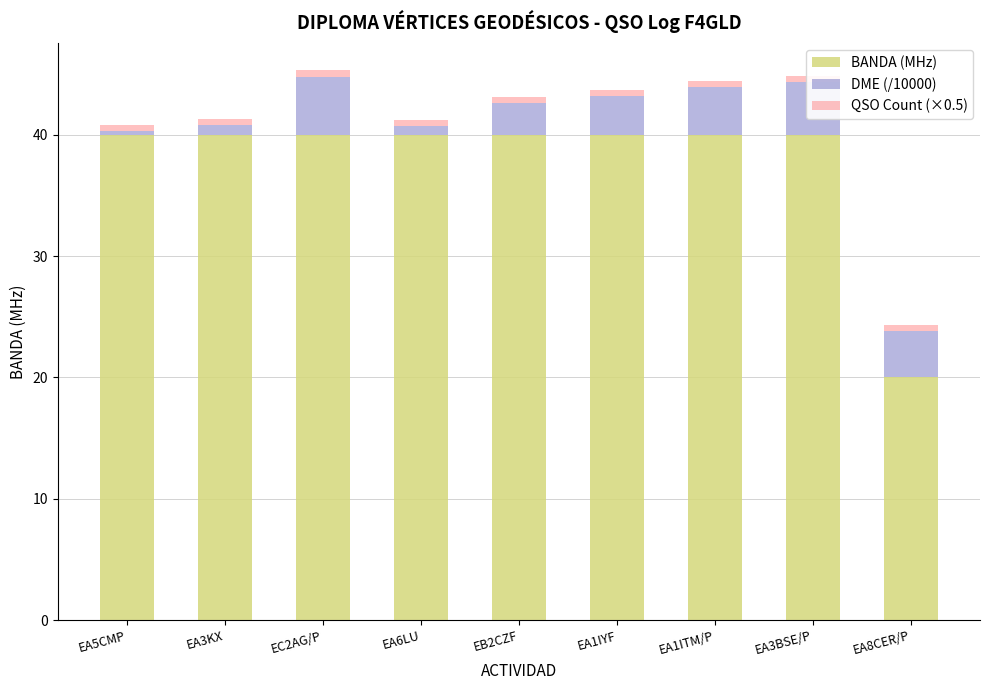

True or false: DME (/10000) has a value of 3.8 at EA8CER/P.

True